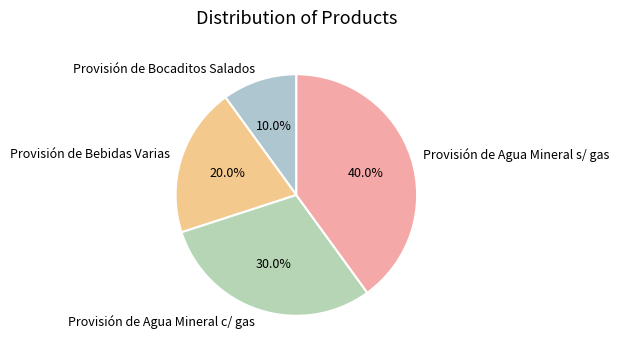

What percentage do Provisión de Agua Mineral c/ gas and Provisión de Agua Mineral s/ gas together represent?

70.0%